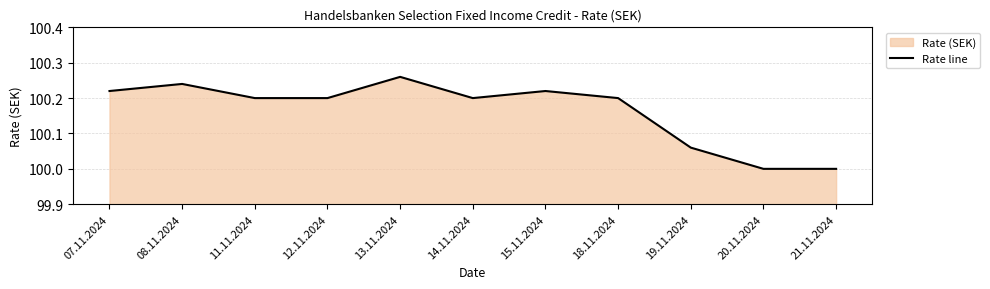

What is the label of the 8th point from the right?

12.11.2024